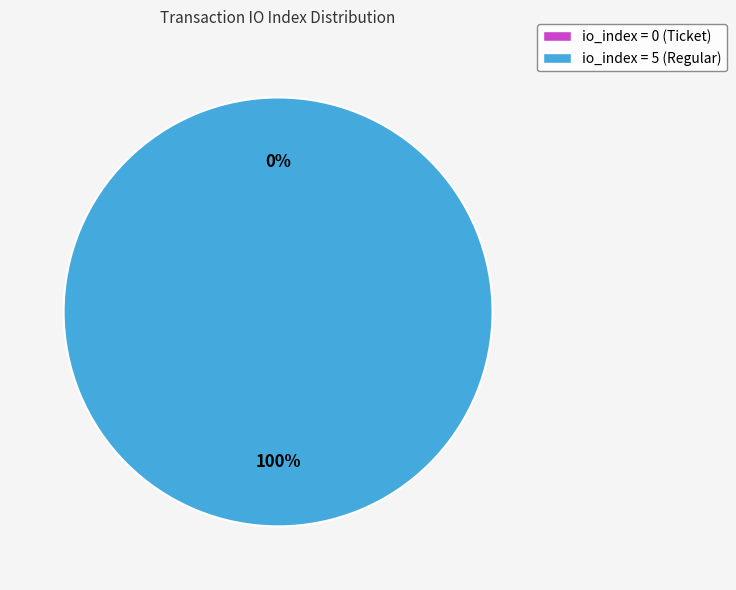

Count the number of slices in the pie.

2